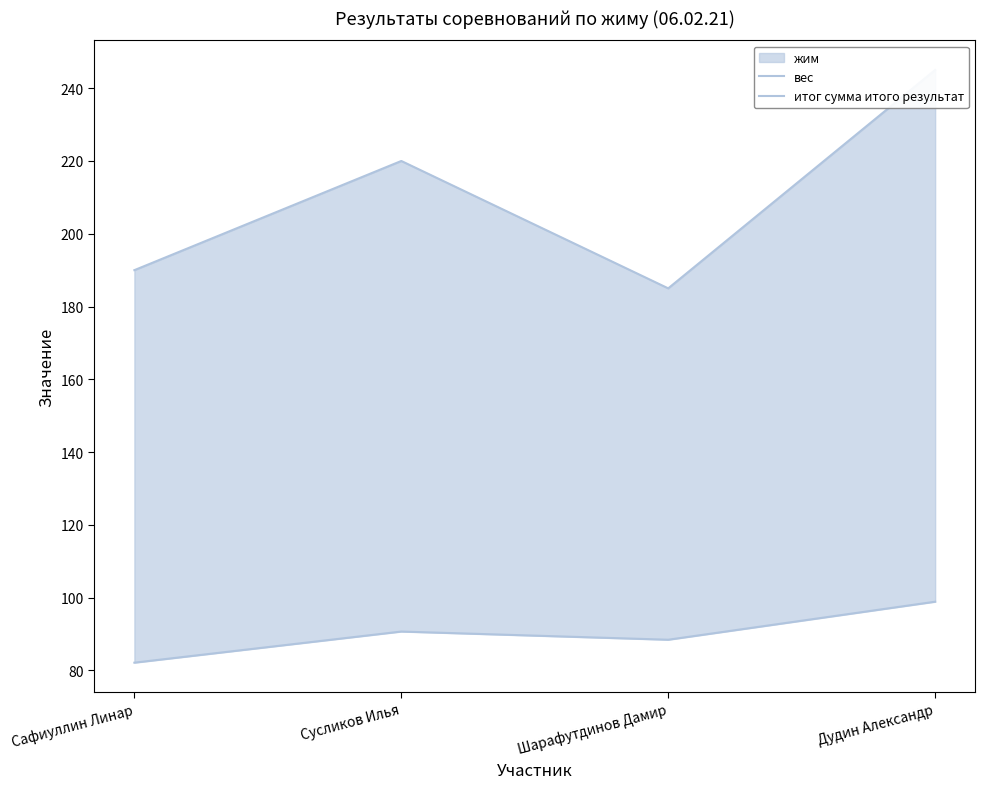

Does the chart display data point markers on the line(s)?

No